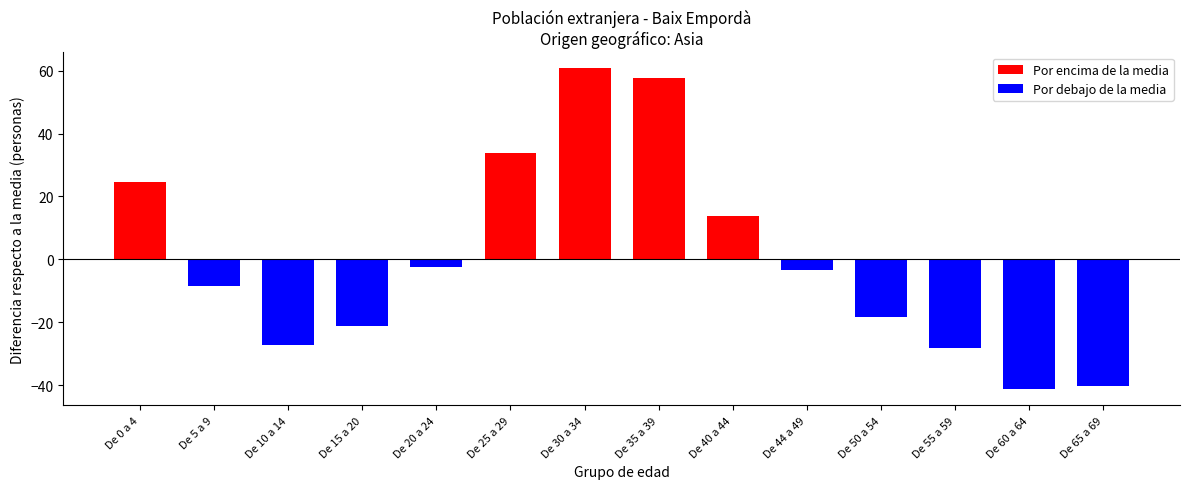

List the labels in order of value, largest first.

De 30 a 34, De 35 a 39, De 25 a 29, De 0 a 4, De 40 a 44, De 20 a 24, De 44 a 49, De 5 a 9, De 50 a 54, De 15 a 20, De 10 a 14, De 55 a 59, De 65 a 69, De 60 a 64